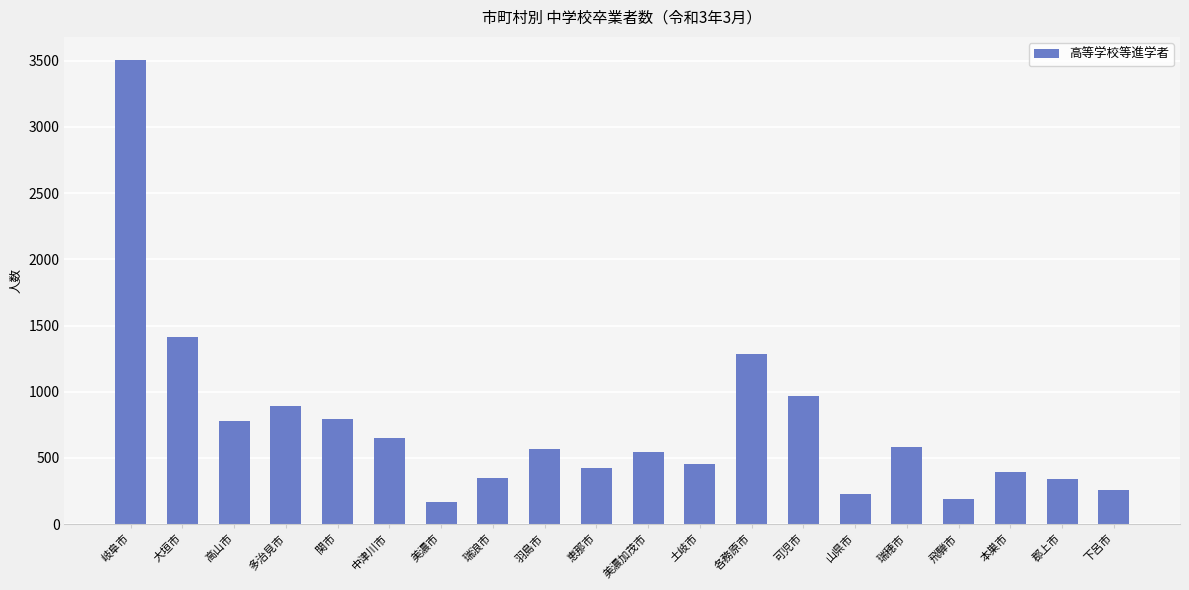

The value at 岐阜市 is 3504. True or false?

True